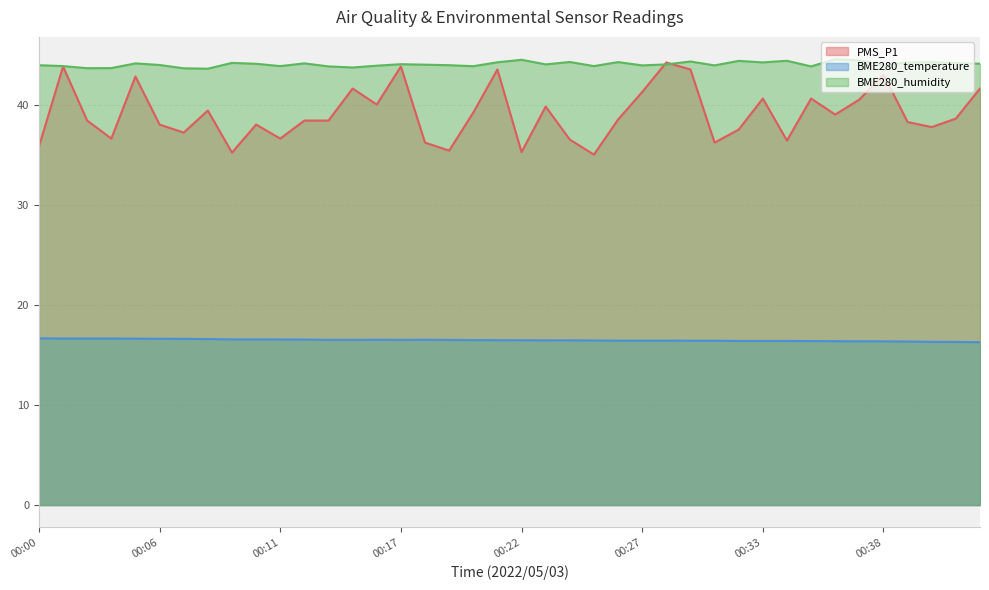

Rank the categories by BME280_humidity value from lowest to highest.

00:08, 00:07, 00:02, 00:03, 00:15, 00:14, 00:35, 00:20, 00:01, 00:11, 00:25, 00:16, 00:27, 00:31, 00:00, 00:19, 00:06, 00:38, 00:18, 00:23, 00:28, 00:17, 00:10, 00:42, 00:04, 00:13, 00:41, 00:09, 00:39, 00:33, 00:21, 00:40, 00:26, 00:24, 00:30, 00:32, 00:34, 00:37, 00:22, 00:36